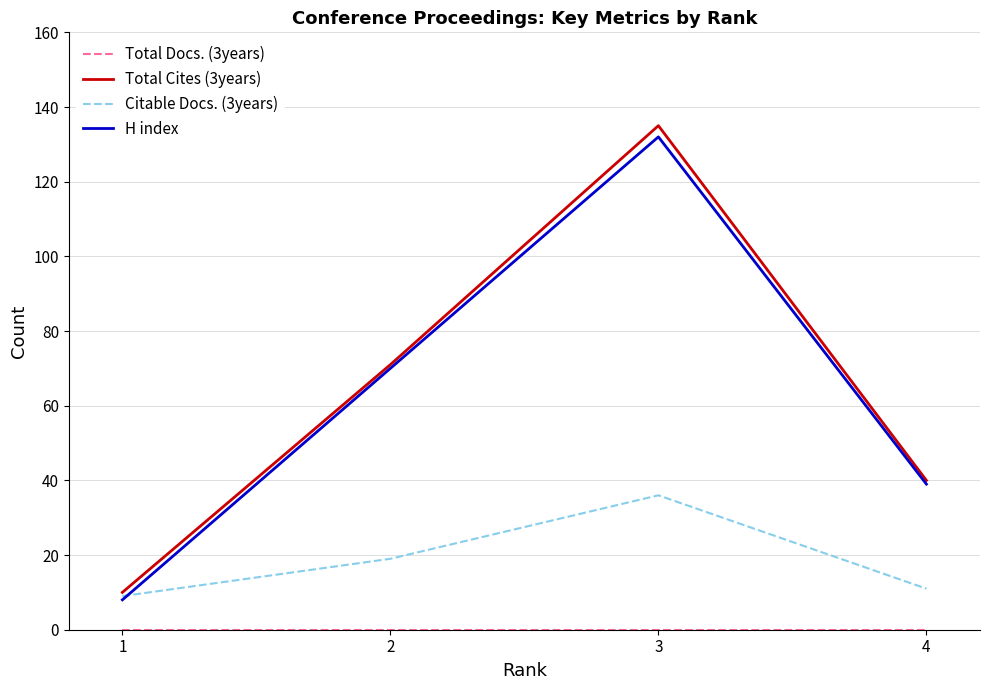

What is the greatest value displayed?

135